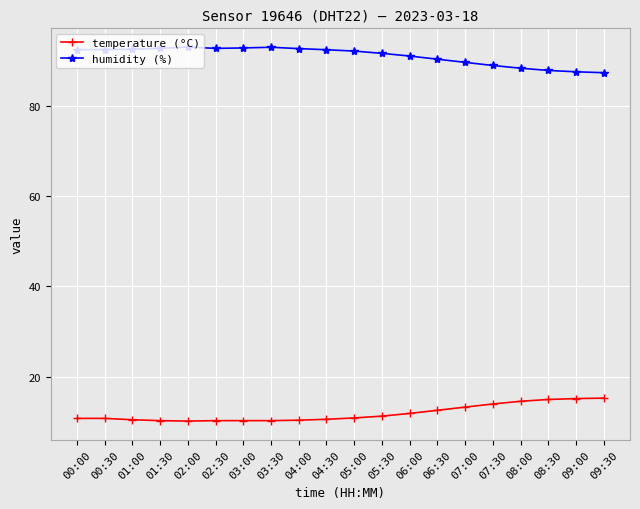

Rank the series by their maximum value, from highest to lowest.

humidity (%), temperature (°C)